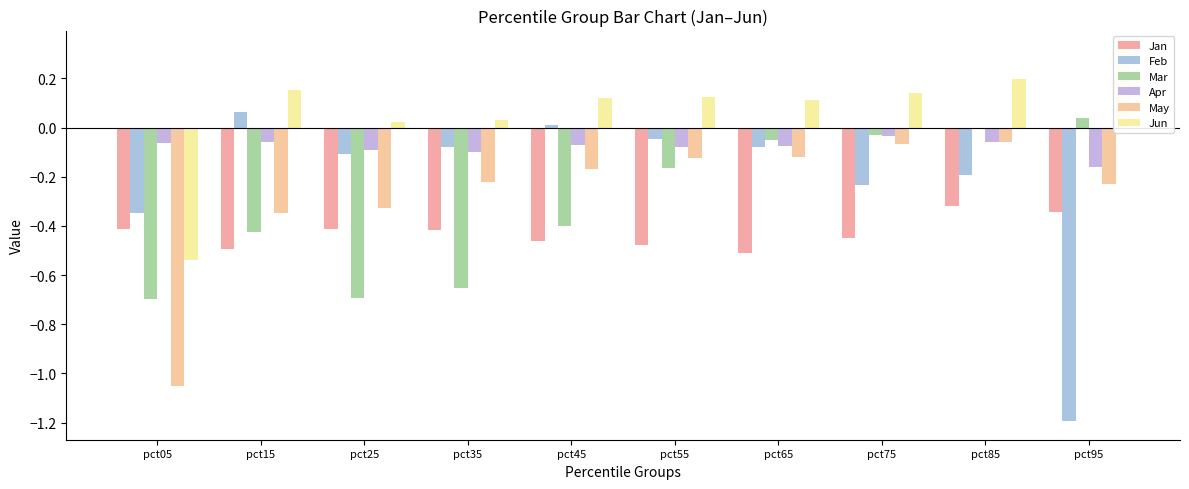

What value does the Apr series have at pct65?

-0.1